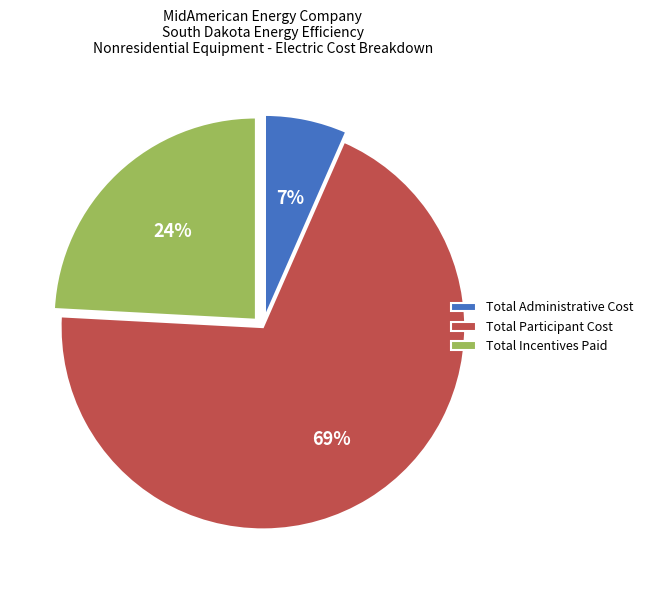

True or false: Total Participant Cost accounts for 69% of the total.

True